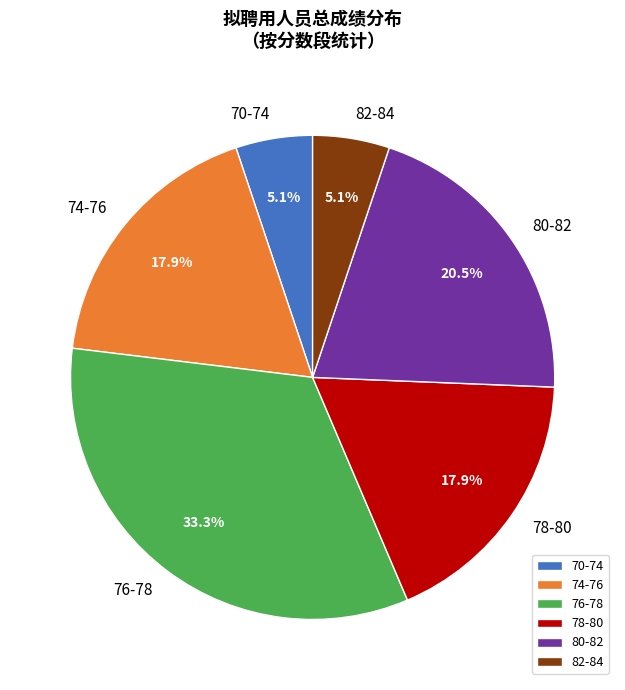

What percentage is NOT represented by 78-80?

82.1%